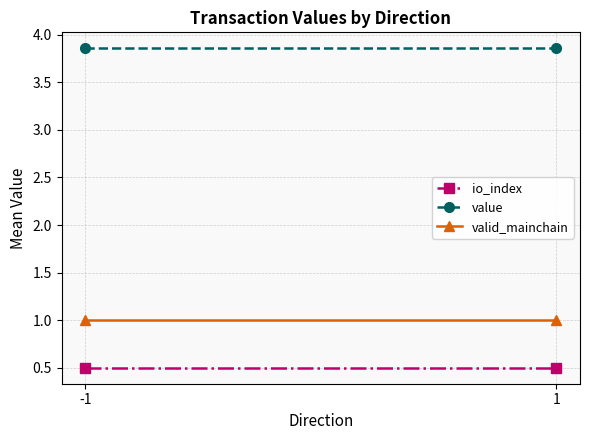

What value does the valid_mainchain series have at -1?

1.0